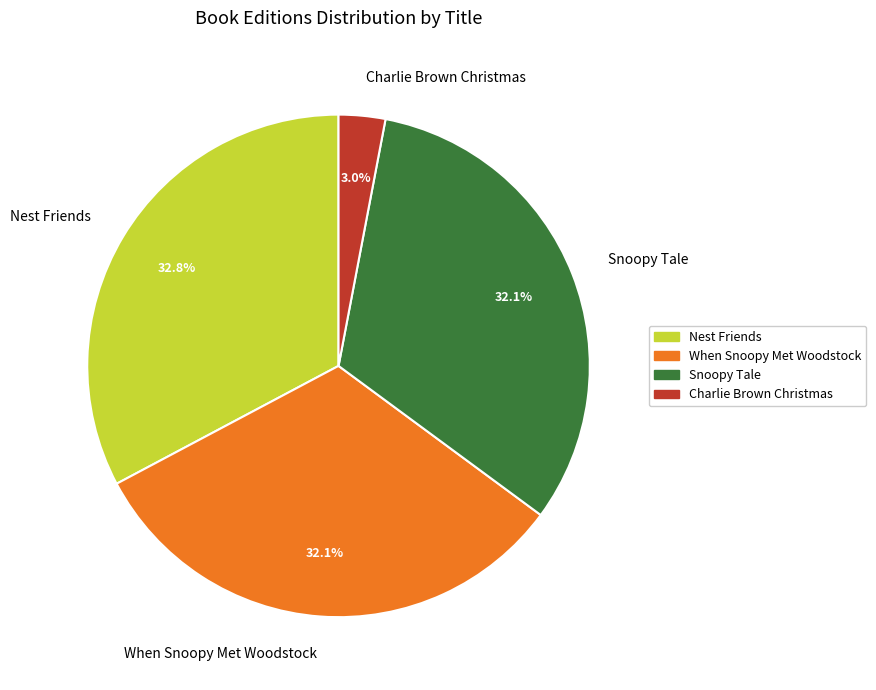

To the nearest percent, what is the difference between the largest and smallest slice percentages?

30%